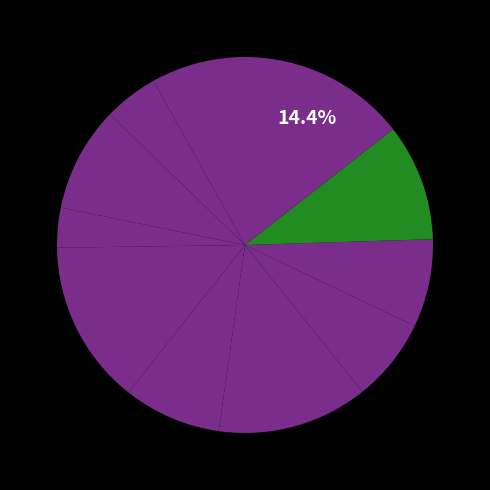

How many slices are in this pie chart?

11